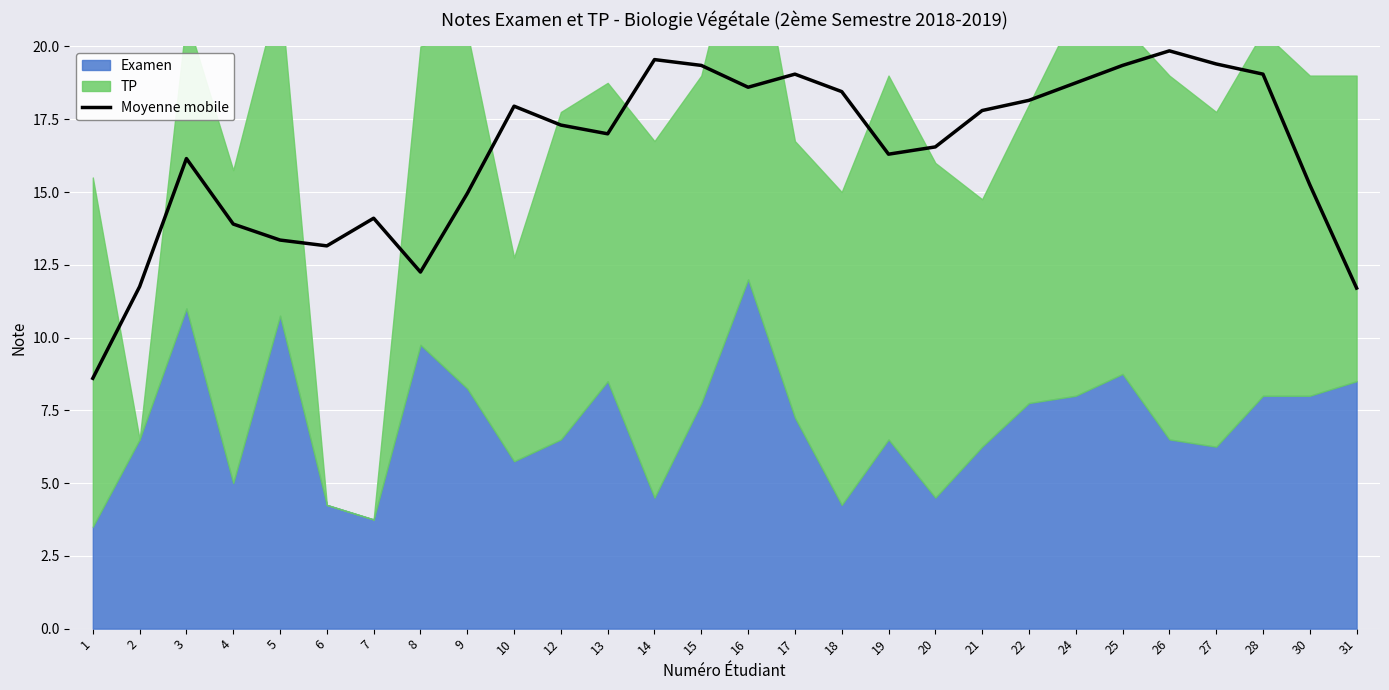

What is the value of the 26th point from the left?

19.1